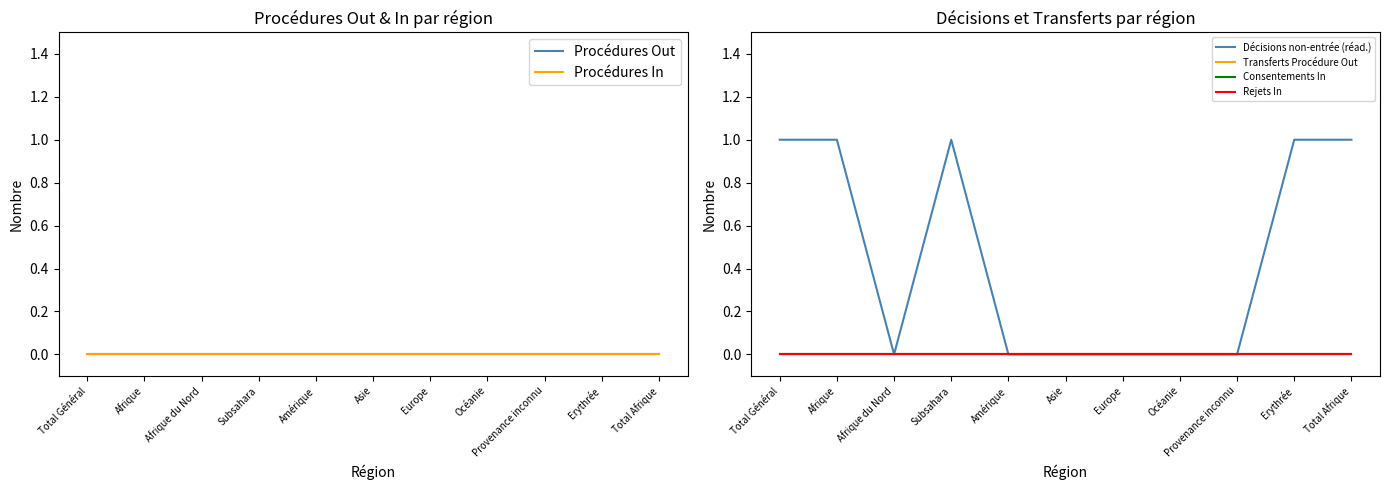

Is this an area chart (filled region under the line)?

No